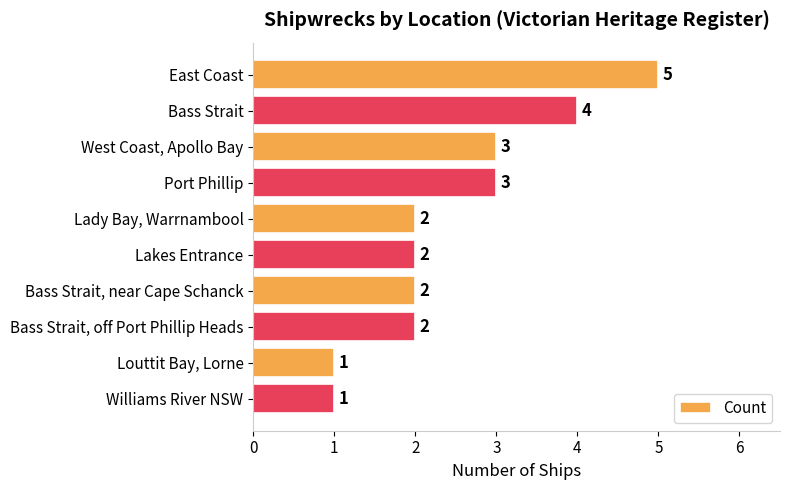

What position from the bottom is West Coast, Apollo Bay?

8